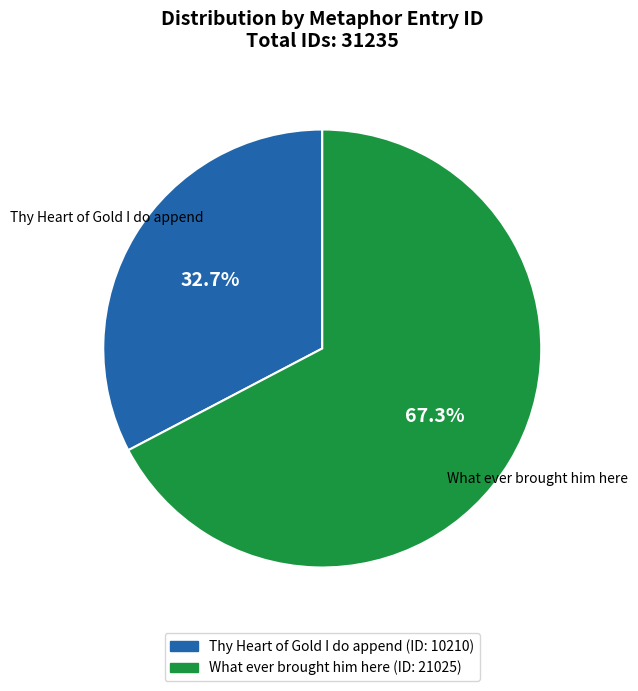

Count the number of slices in the pie.

2